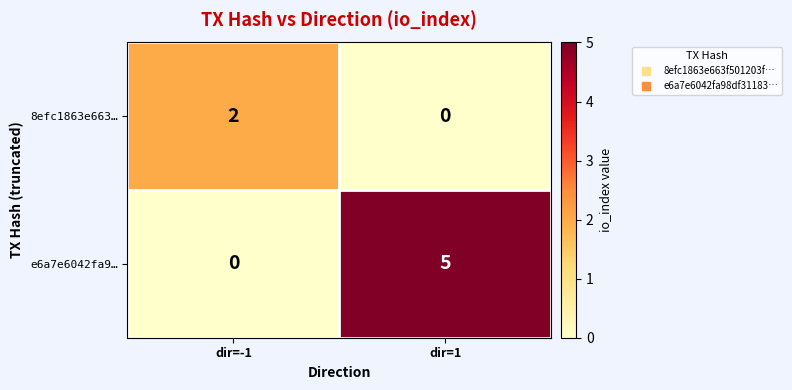

What is the sum of the e6a7e6042fa9… values at dir=1 and dir=-1?

5